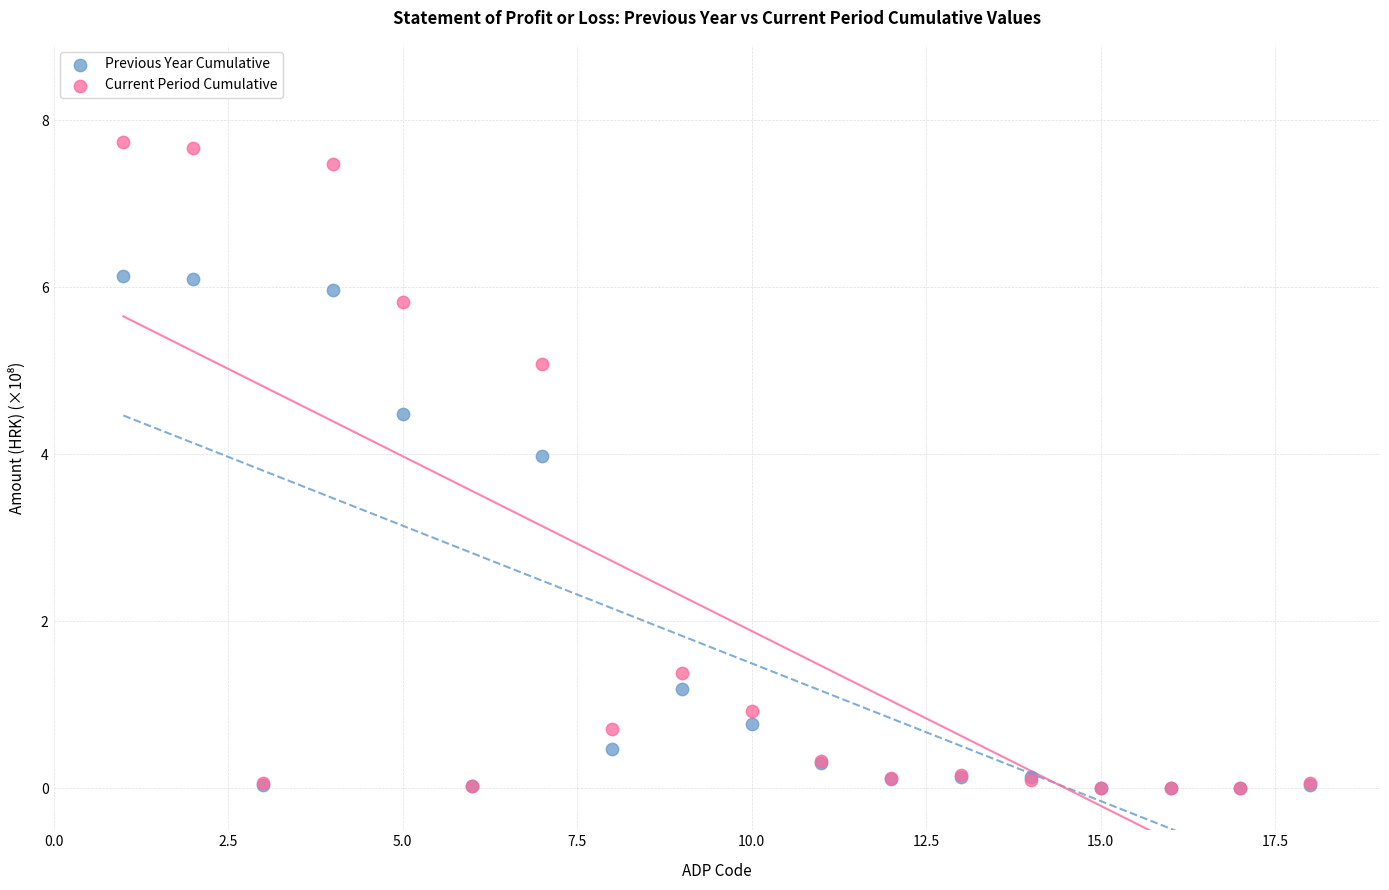

In the Previous Year Cumulative series, what Y value is closest to 3?

4.0